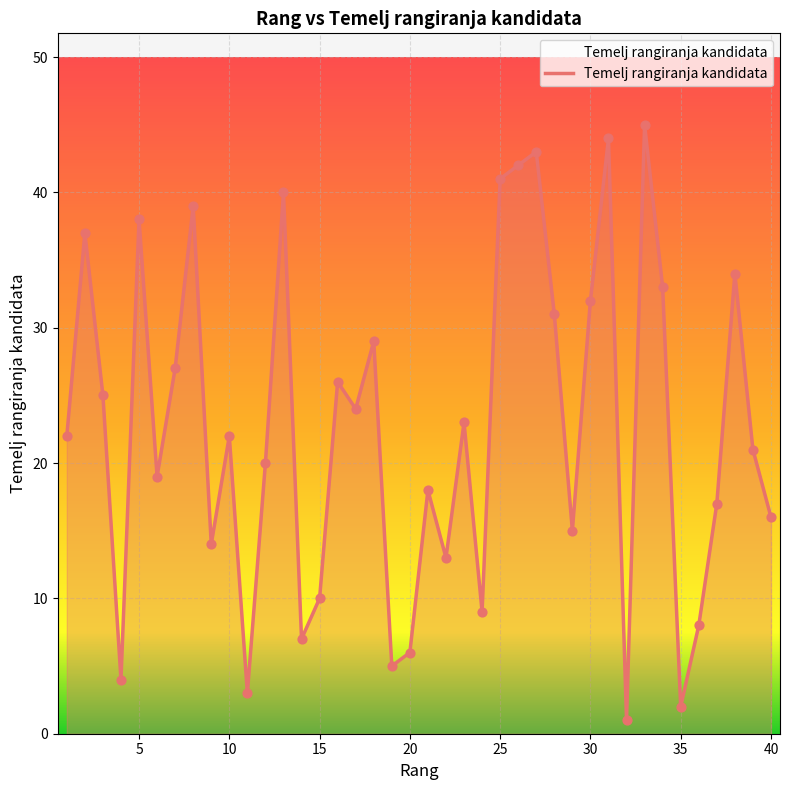

What is the maximum value shown in the chart?

45